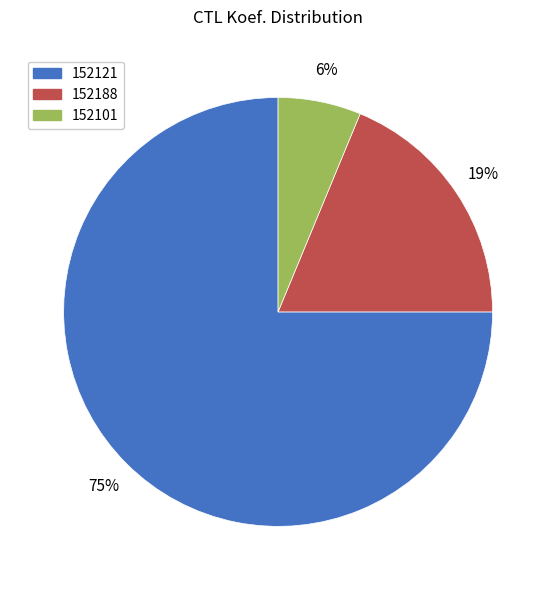

Rank the categories by value from highest to lowest.

152121, 152188, 152101